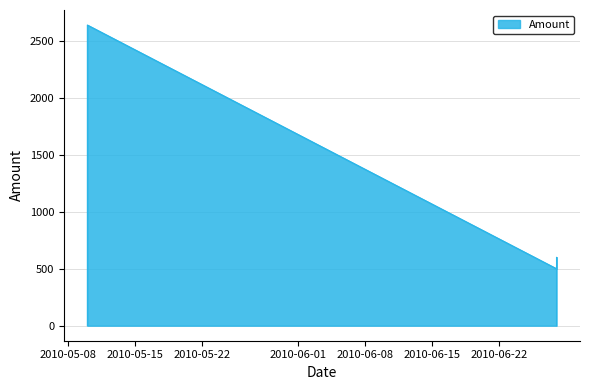

Rank the categories by value from lowest to highest.

2010-06-28, 2010-06-28, 2010-05-10